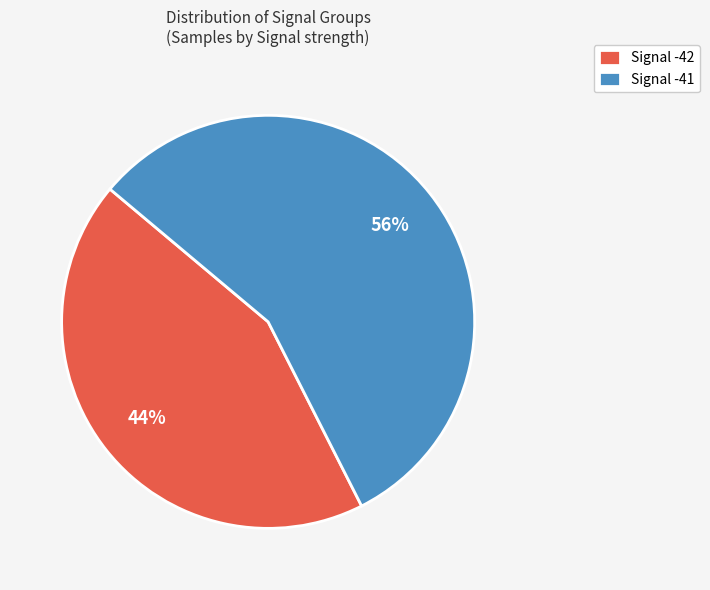

How many segments does this pie chart have?

2